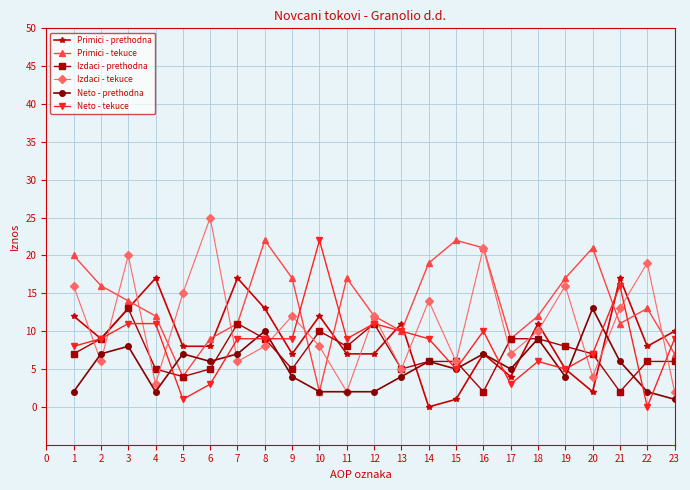

Which series has the largest total across all categories?

Primici - tekuce